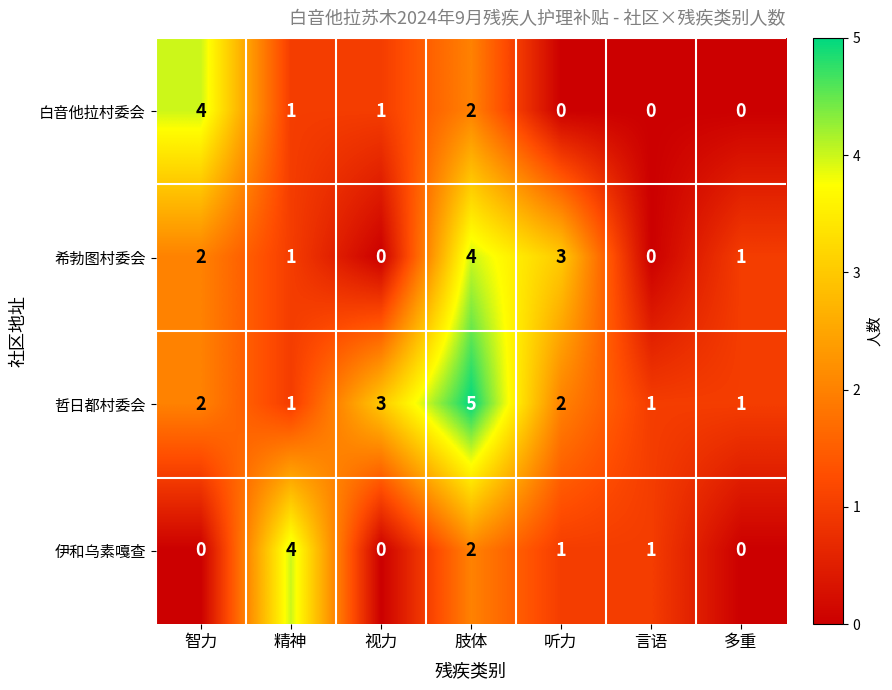

Reading left to right, extract all data points from this chart.

白音他拉村委会: 4	1	1	2	0	0	0
希勃图村委会: 2	1	0	4	3	0	1
哲日都村委会: 2	1	3	5	2	1	1
伊和乌素嘎查: 0	4	0	2	1	1	0